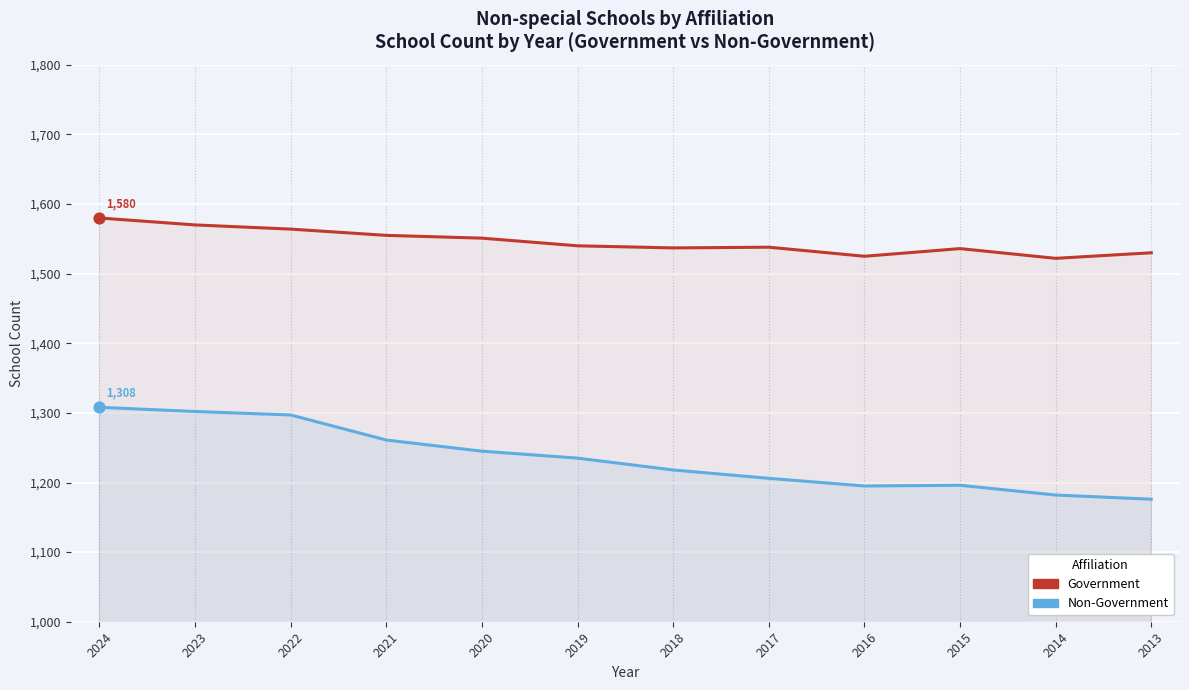

Which series has the largest total across all categories?

Government